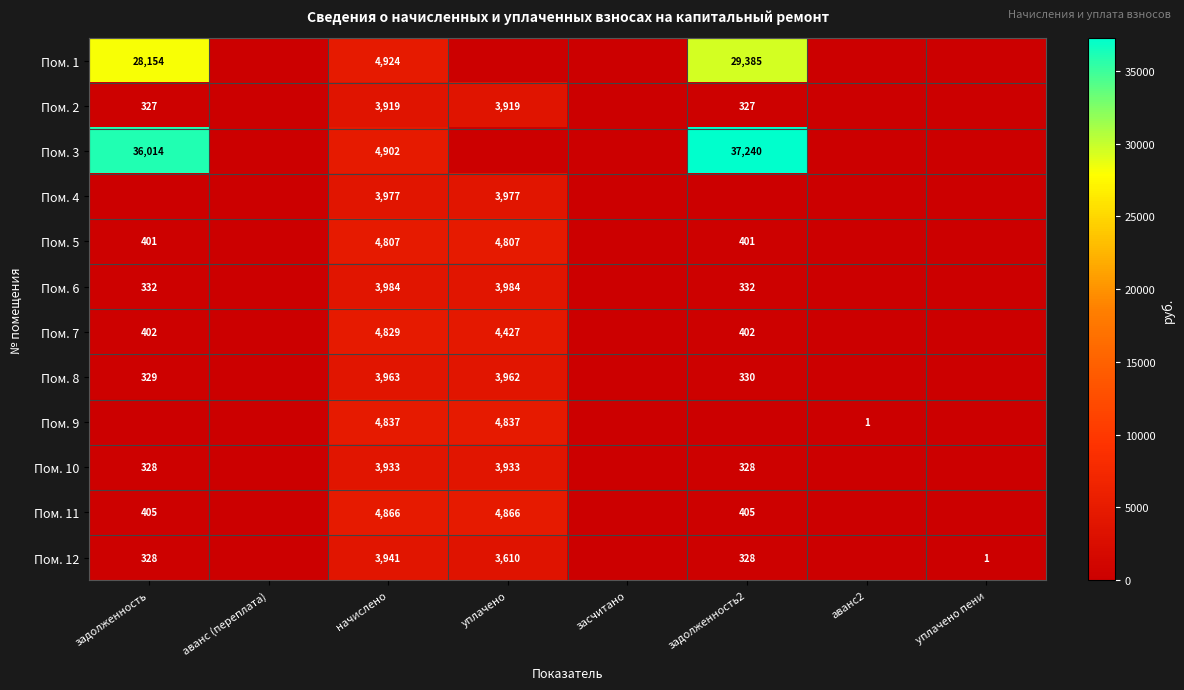

True or false: Пом. 9 has a value of 4837 at уплачено.

True